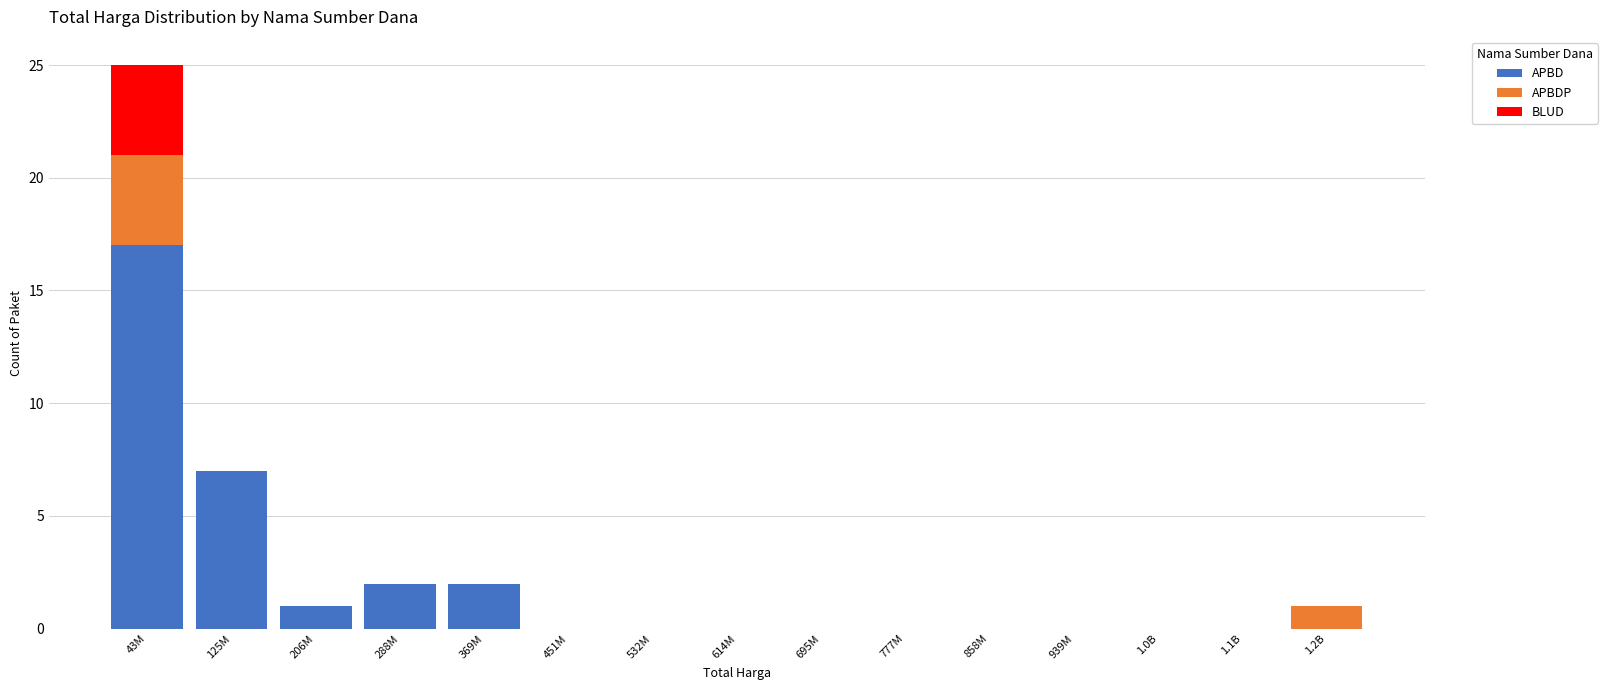

What is the highest value of the APBD series?

17